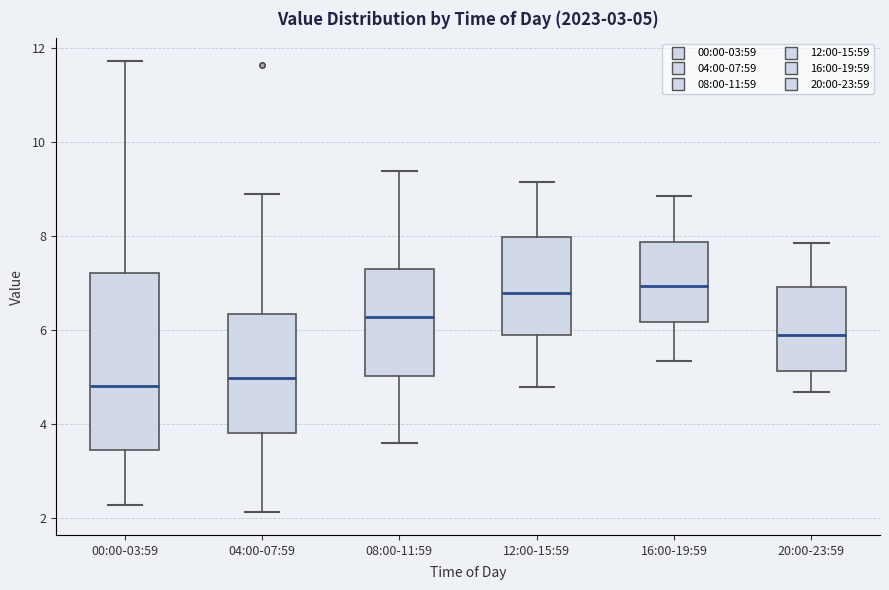

Comparing the boxes themselves (not the whiskers), which one is the tallest?

00:00-03:59